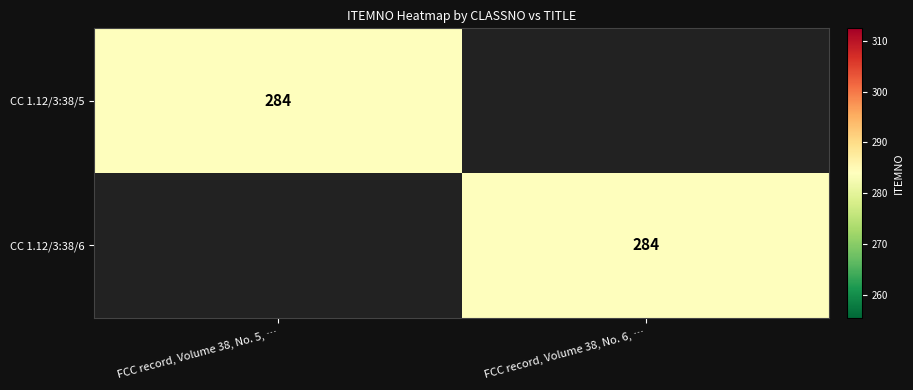

True or false: CC 1.12/3:38/5 has a value of 284 at FCC record, Volume 38, No. 5, ….

True